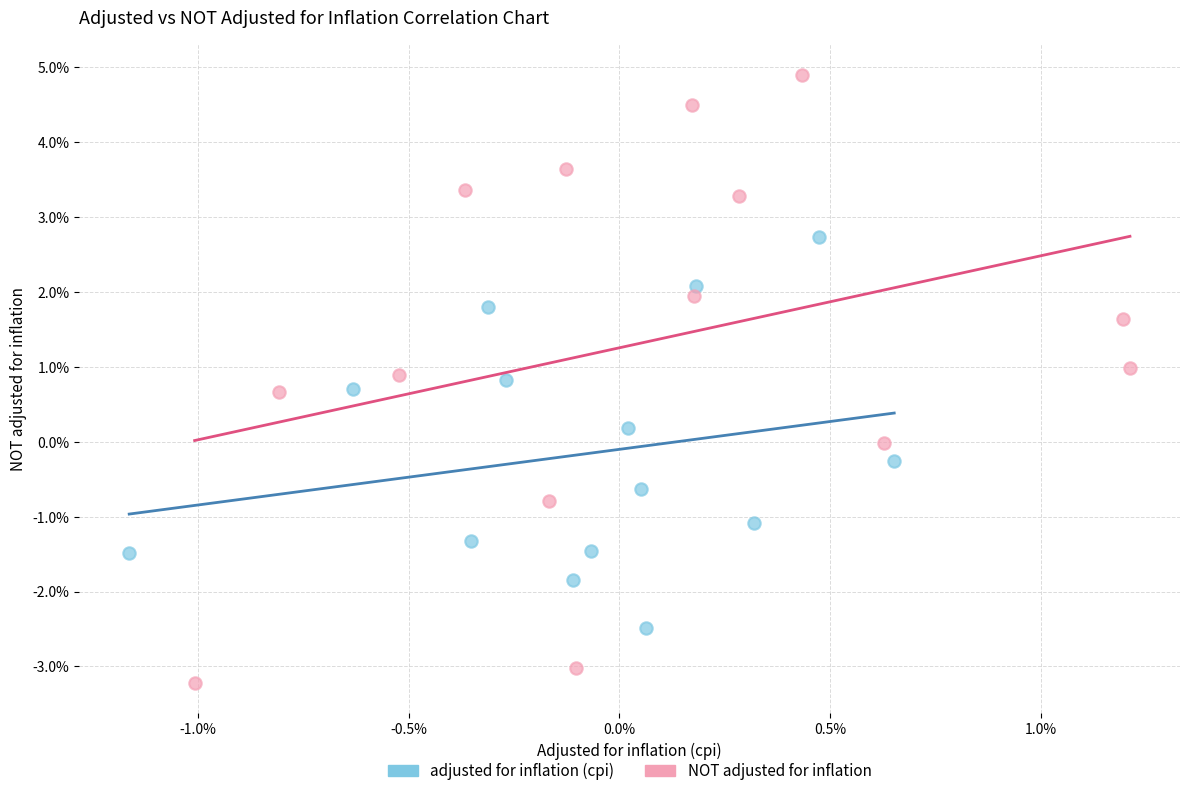

Which series contains the highest Y value?

NOT adjusted for inflation